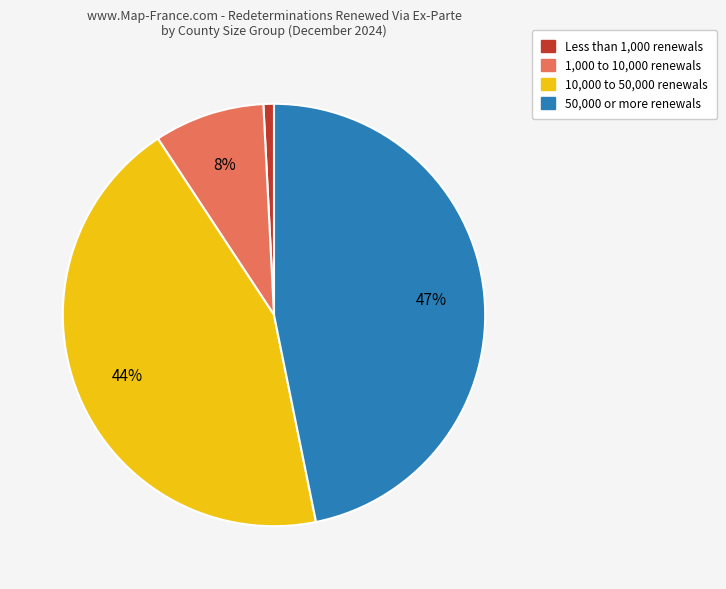

What is the largest slice in the pie chart?

50,000 or more renewals